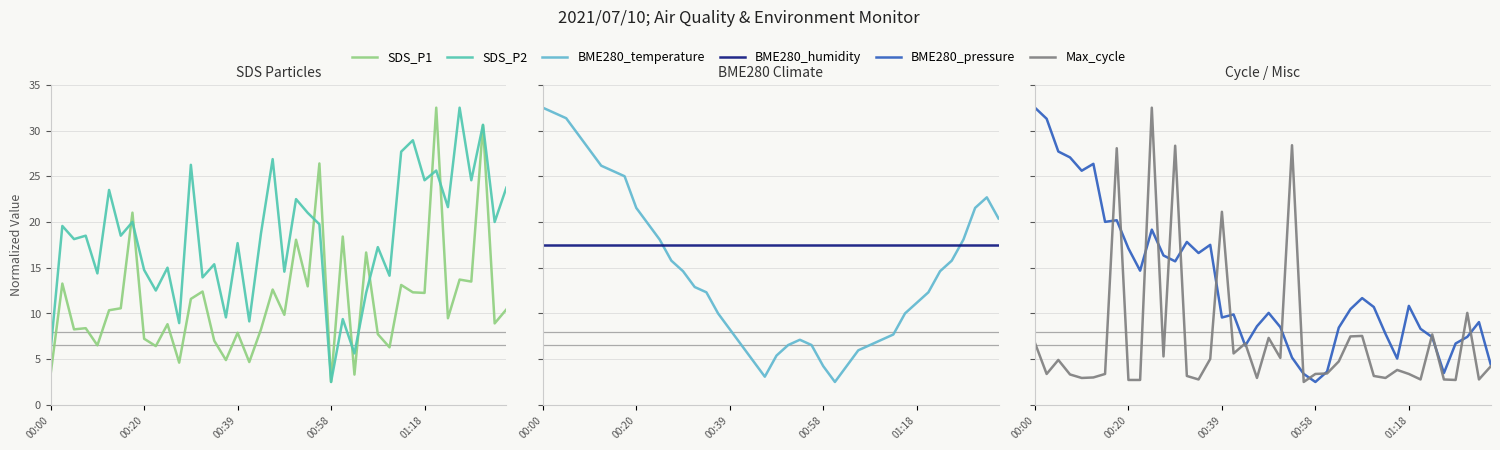

How many intersections are there between BME280_temperature and SDS_P1?

10